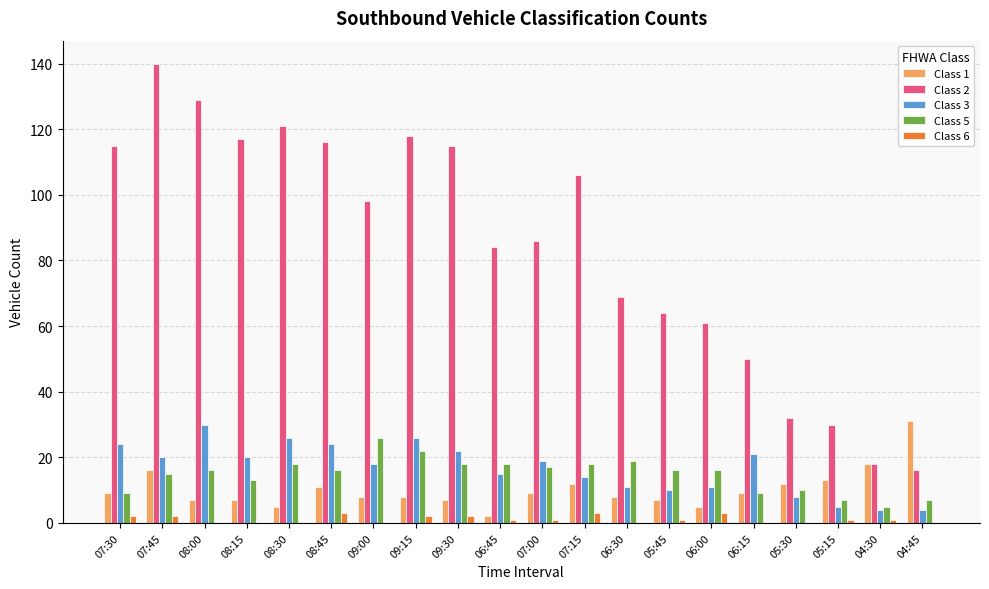

How many data points does each series have?

20